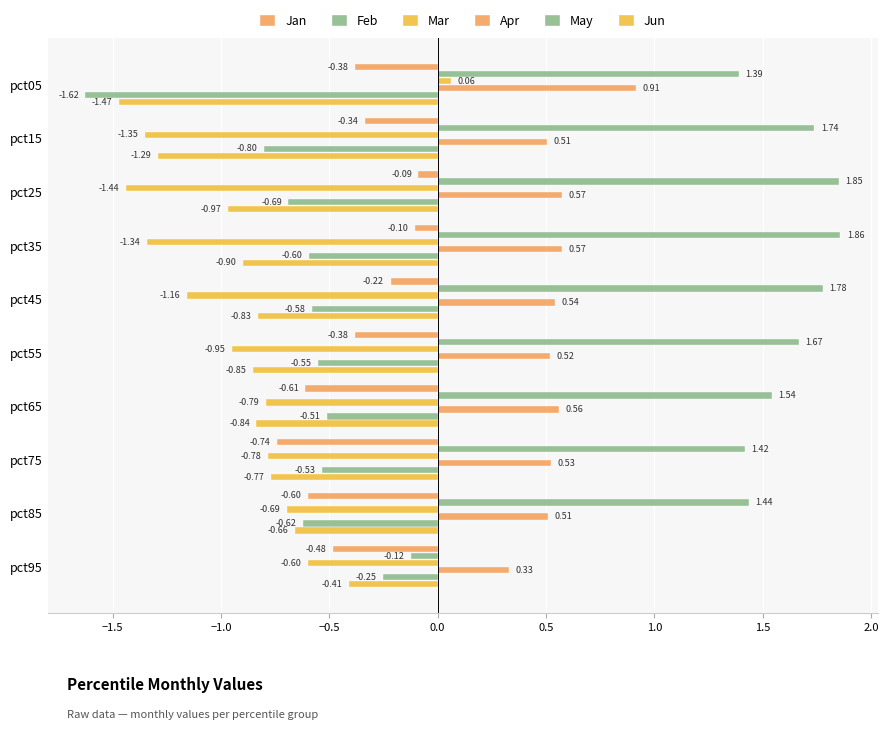

What is the difference between the maximum and minimum values in the Apr series?

0.6